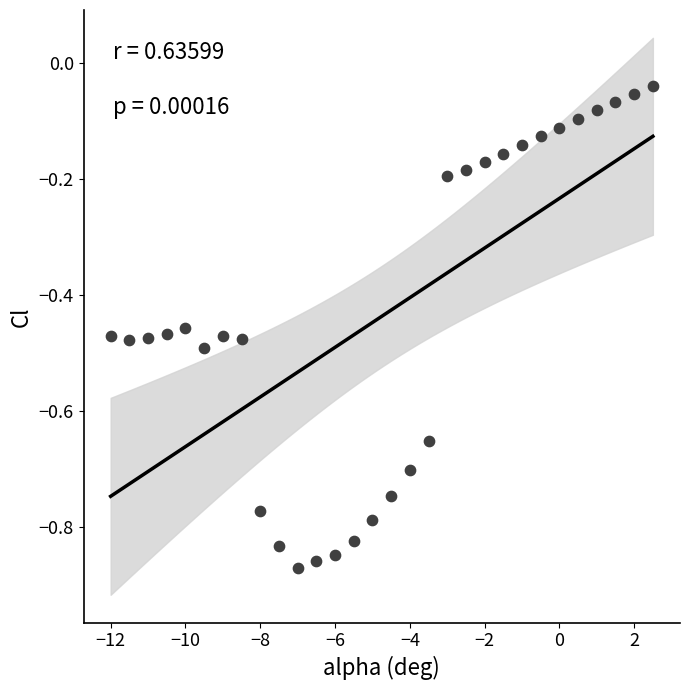

What is the range of X values (max minus min)?

14.5